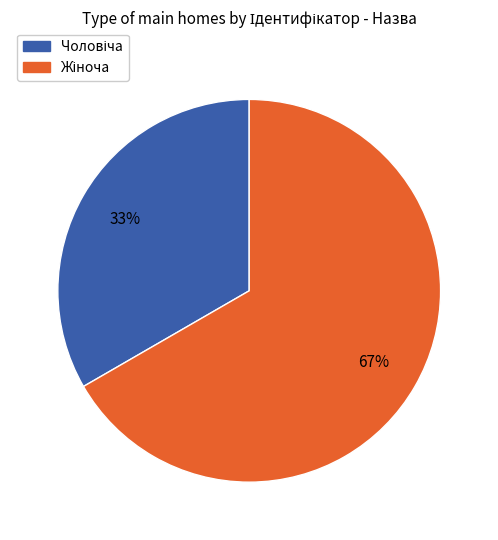

To the nearest percent, what is the average slice percentage?

50%